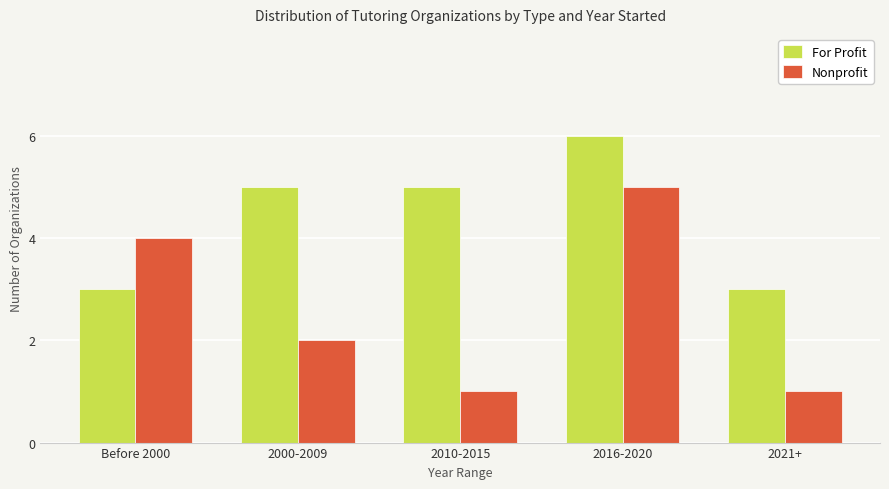

What is the label of the 5th bar from the left?

2021+